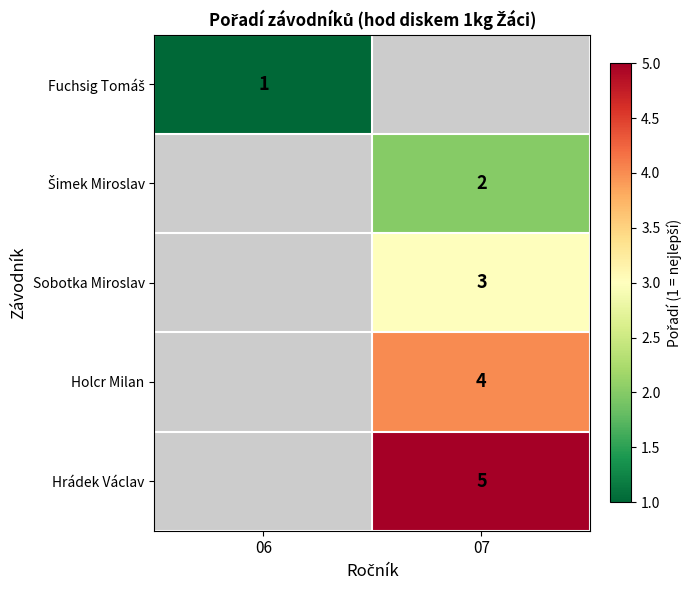

Is it true that Holcr Milan equals 2 at 07?

False